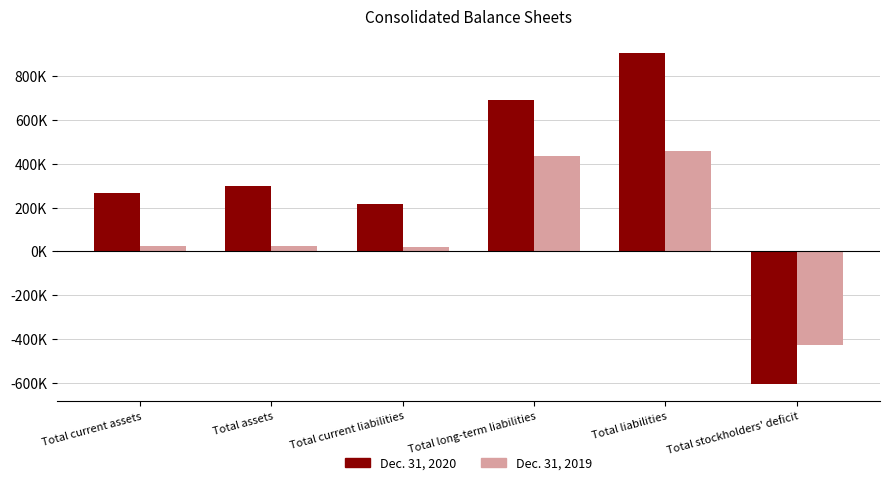

What are all the series names shown in the legend?

Dec. 31, 2020, Dec. 31, 2019